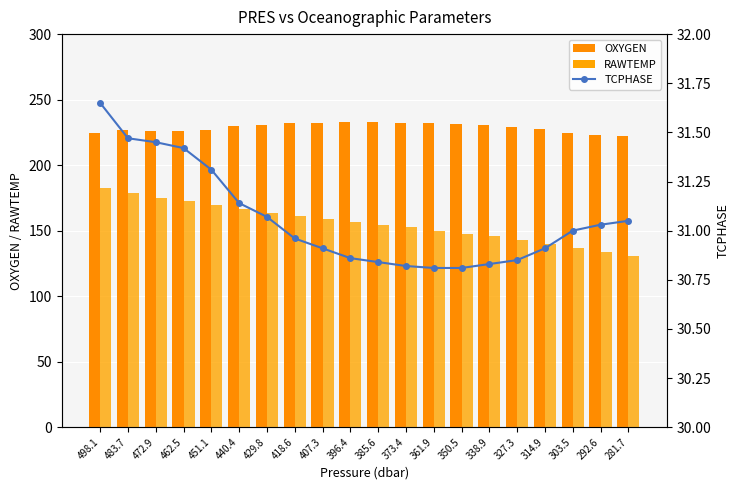

Which series has the largest total across all categories?

OXYGEN